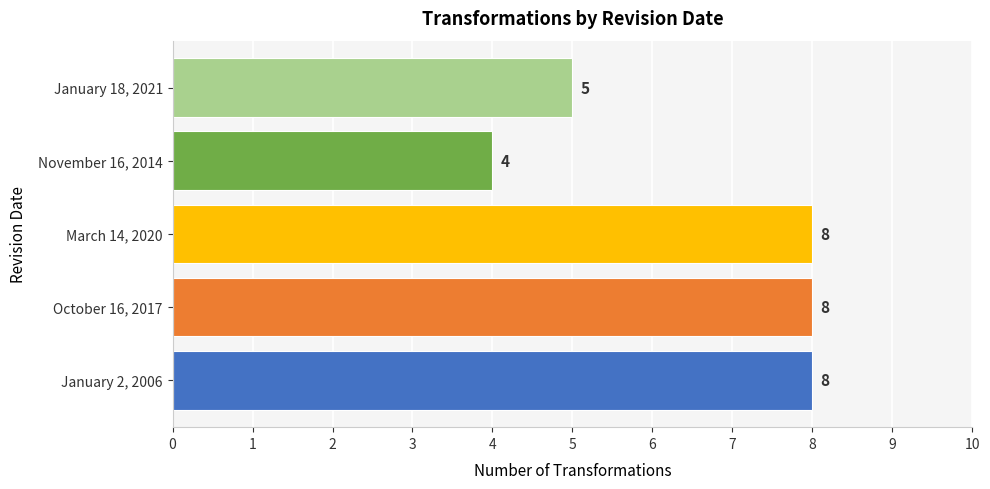

Reading bottom to top, extract all data points from this chart.

January 2, 2006=8	October 16, 2017=8	March 14, 2020=8	November 16, 2014=4	January 18, 2021=5